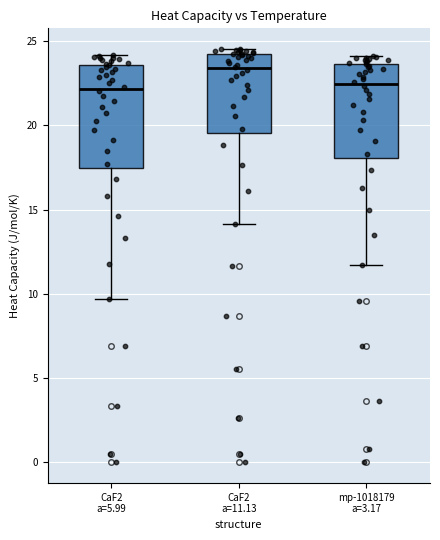

Comparing the boxes themselves (not the whiskers), which one is the tallest?

CaF2 a=5.99